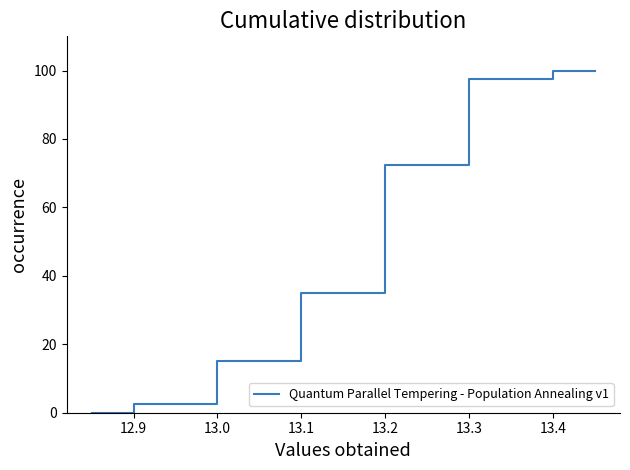

What is the difference between the maximum and minimum values?

100.0